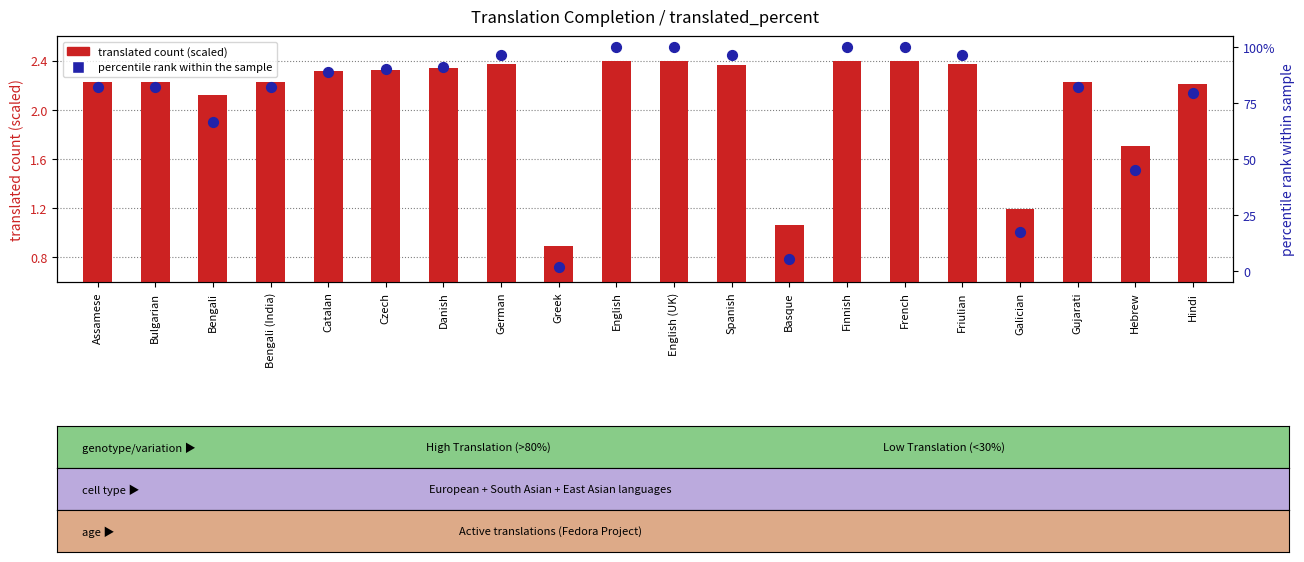

Which series contains the lowest Y value?

translated_percent